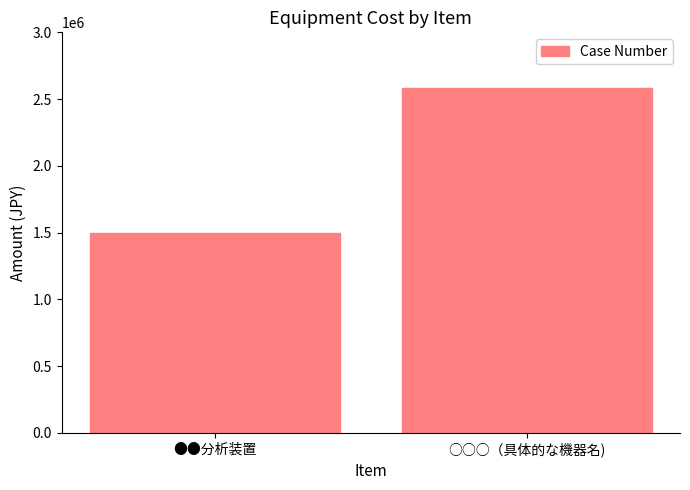

What is the value of the 2nd bar from the left?

2580000